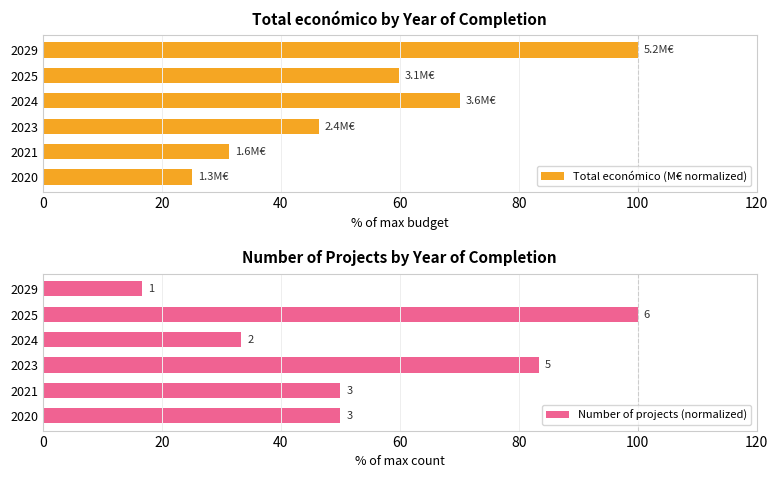

At which label is Total económico (M€ normalized) closest to 62?

2025